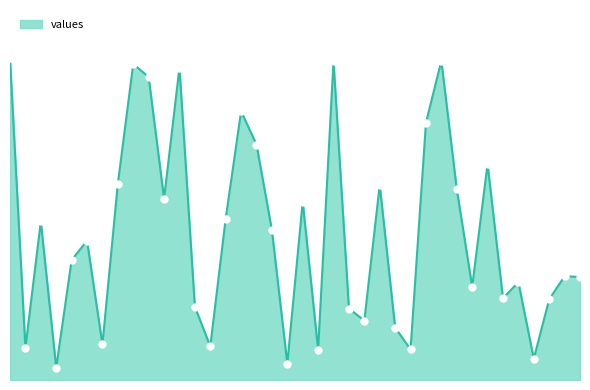

Is this an area chart (filled region under the line)?

Yes